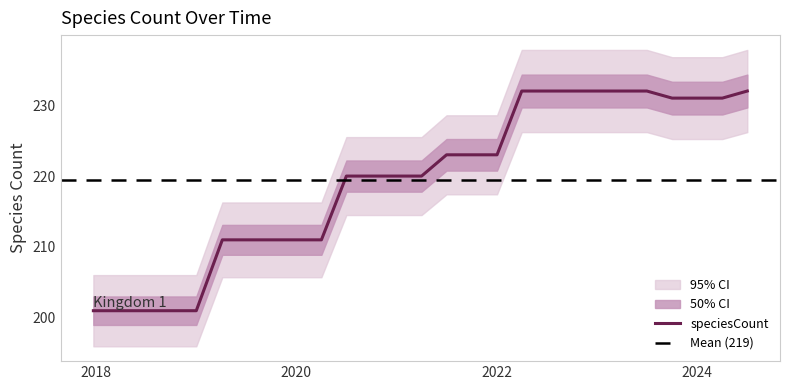

List the labels in order of value, smallest first.

2017-12-22, 2018-04-09, 2018-07-11, 2018-09-28, 2019-01-01, 2019-04-06, 2019-07-01, 2019-10-09, 2020-01-01, 2020-04-01, 2020-07-01, 2020-10-01, 2021-01-01, 2021-04-01, 2021-07-01, 2021-10-01, 2022-01-01, 2023-10-01, 2024-01-01, 2024-04-01, 2022-04-01, 2022-07-01, 2022-10-01, 2023-01-01, 2023-04-01, 2023-07-01, 2024-07-01